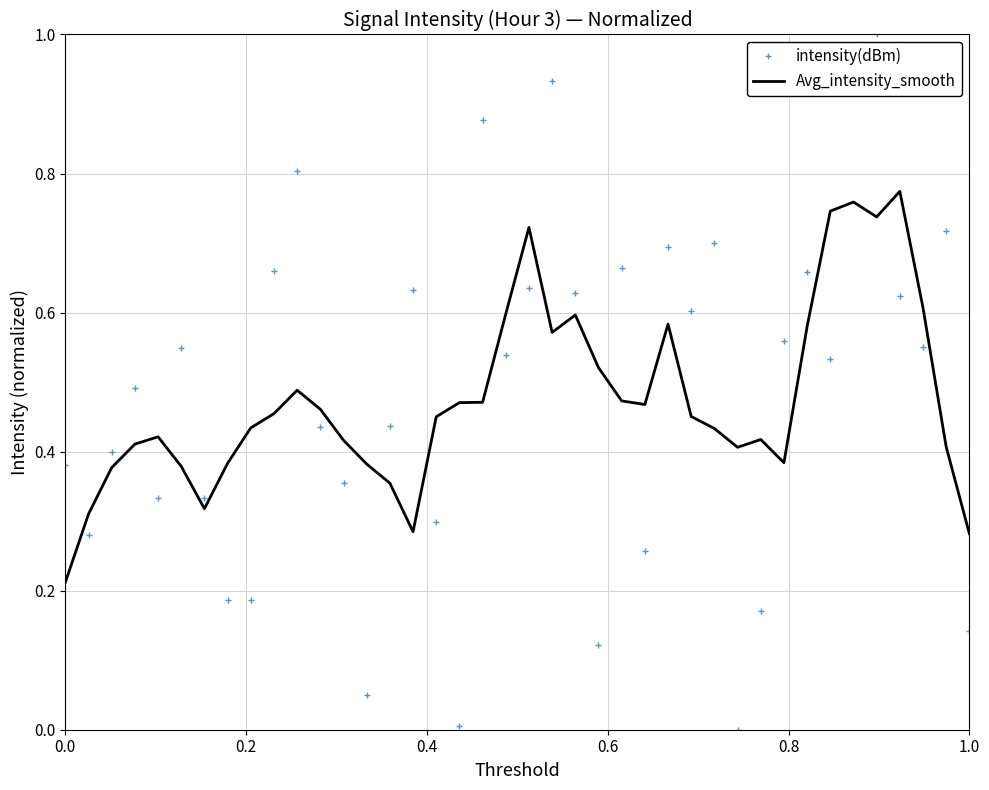

List the series in order of their peak value, highest first.

intensity(dBm), Avg_intensity_smooth